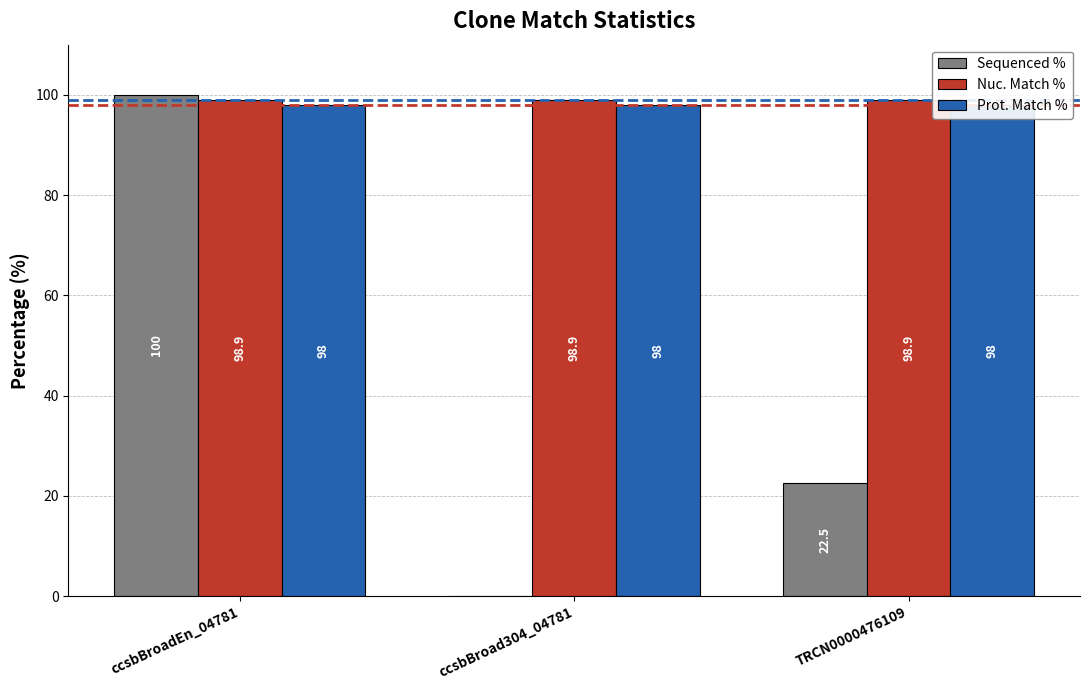

What is the label of the 1st bar from the left?

ccsbBroadEn_04781